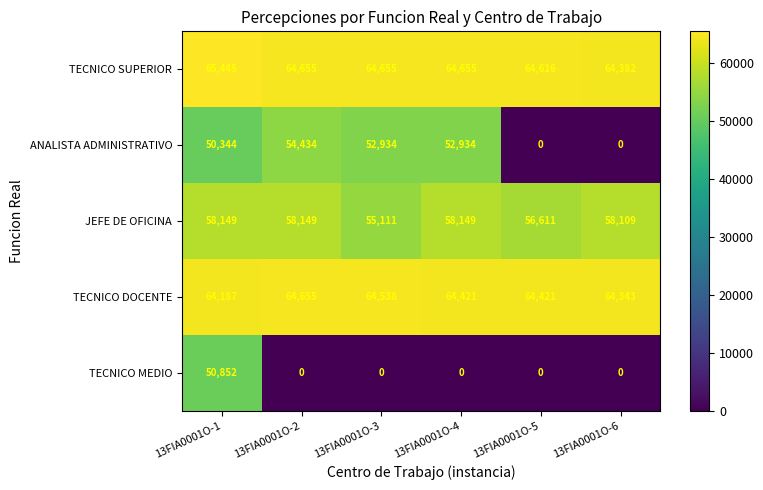

Reading left to right, transcribe all the data shown in this chart.

TECNICO SUPERIOR: 13FIA0001O-1=65445	13FIA0001O-2=64655	13FIA0001O-3=64655	13FIA0001O-4=64655	13FIA0001O-5=64616	13FIA0001O-6=64382
ANALISTA ADMINISTRATIVO: 13FIA0001O-1=50344	13FIA0001O-2=54434	13FIA0001O-3=52934	13FIA0001O-4=52934	13FIA0001O-5=0	13FIA0001O-6=0
JEFE DE OFICINA: 13FIA0001O-1=58149	13FIA0001O-2=58149	13FIA0001O-3=55111	13FIA0001O-4=58149	13FIA0001O-5=56611	13FIA0001O-6=58109
TECNICO DOCENTE: 13FIA0001O-1=64187	13FIA0001O-2=64655	13FIA0001O-3=64538	13FIA0001O-4=64421	13FIA0001O-5=64421	13FIA0001O-6=64343
TECNICO MEDIO: 13FIA0001O-1=50852	13FIA0001O-2=0	13FIA0001O-3=0	13FIA0001O-4=0	13FIA0001O-5=0	13FIA0001O-6=0